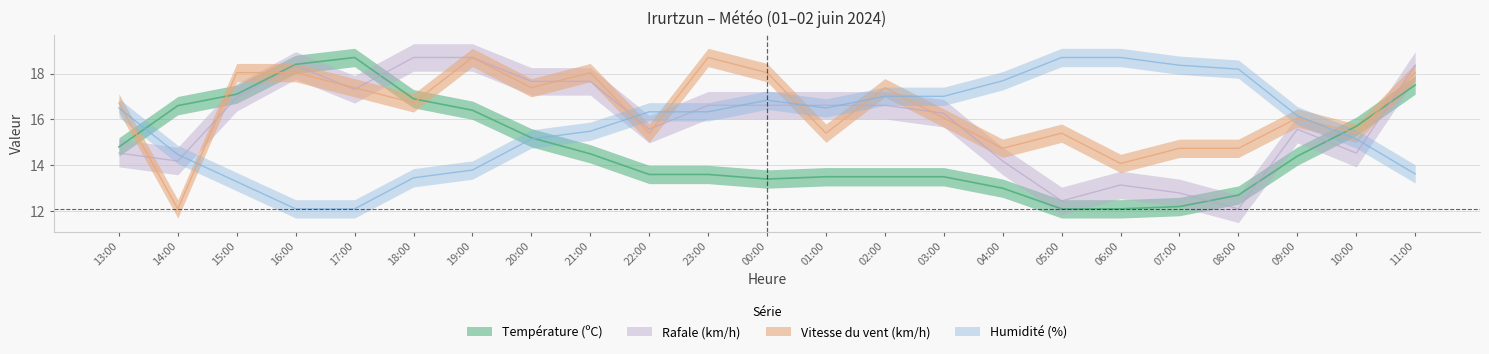

At which category does the chart reach its peak across all series?

17:00